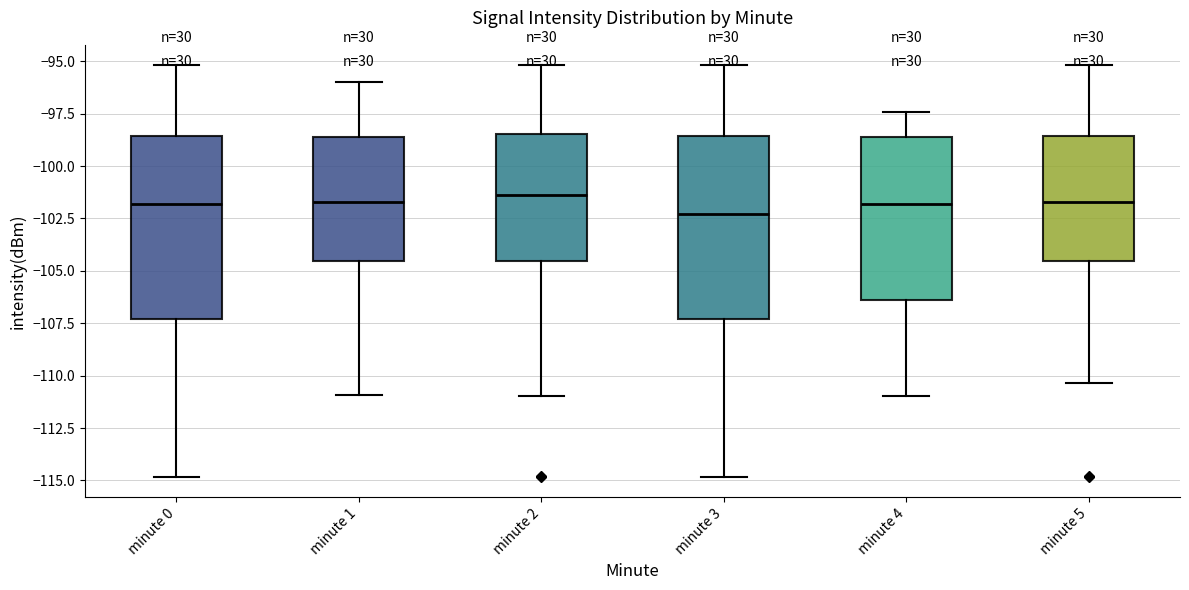

Reading left to right, transcribe this box plot: for each box, give where its median line is, the range the box spans, and where its two whiskers end, as read against the y-axis. The values are not printed on the chart, so give them approximately, as read against the axis.

minute 0: median -102.0, box -107.5 to -98.5, whiskers -115.0 to -95.0
minute 1: median -101.5, box -104.5 to -98.5, whiskers -111.0 to -96.0
minute 2: median -101.5, box -104.5 to -98.5, whiskers -111.0 to -95.0
minute 3: median -102.5, box -107.5 to -98.5, whiskers -115.0 to -95.0
minute 4: median -102.0, box -106.5 to -98.5, whiskers -111.0 to -97.5
minute 5: median -101.5, box -104.5 to -98.5, whiskers -110.5 to -95.0